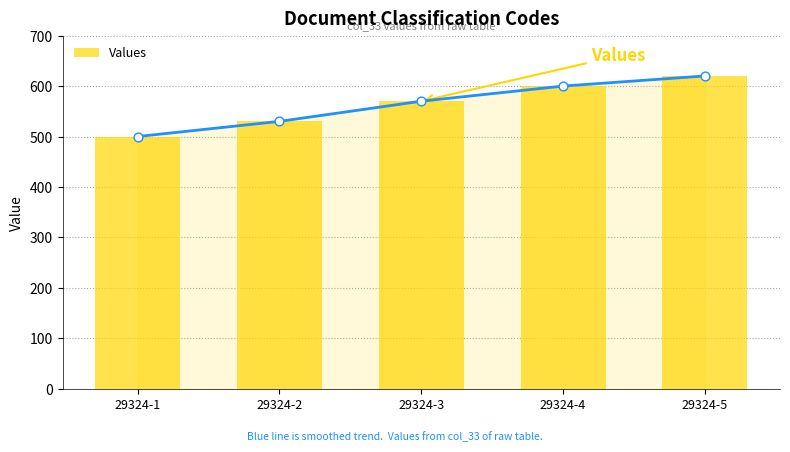

Approximately how many times larger is the value at 29324-3 compared to 29324-4?

0.9